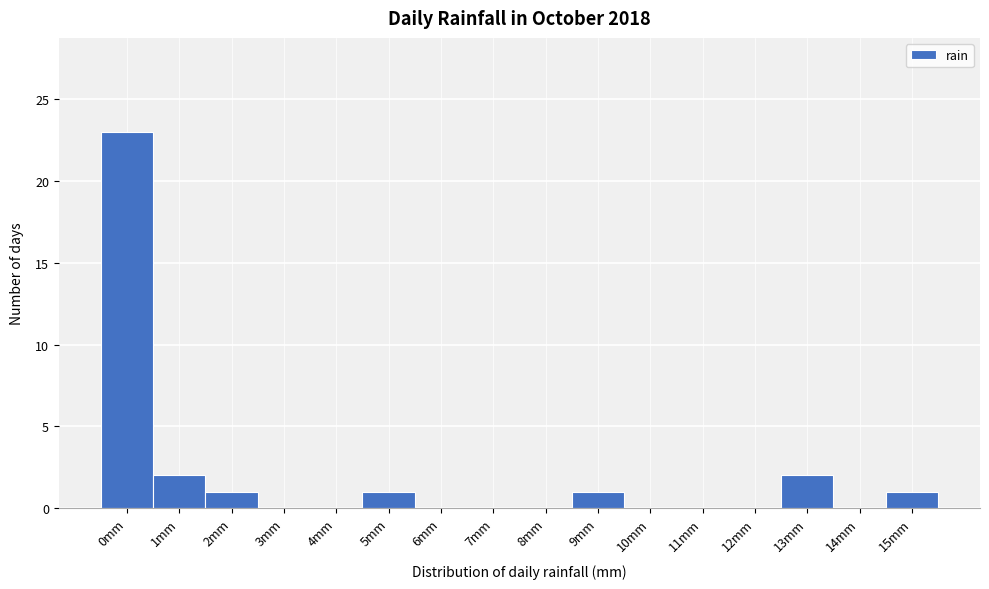

Reading right to left, list all the values displayed in this chart.

15mm=1	14mm=0	13mm=2	12mm=0	11mm=0	10mm=0	9mm=1	8mm=0	7mm=0	6mm=0	5mm=1	4mm=0	3mm=0	2mm=1	1mm=2	0mm=23